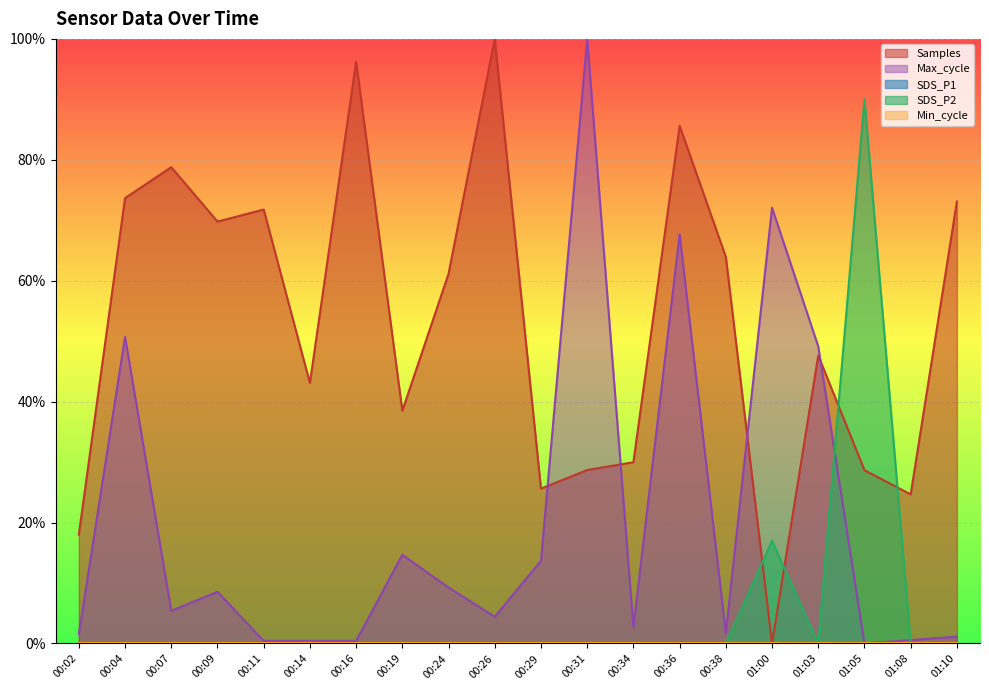

Reading left to right, list all the values displayed in this chart.

SDS_P2: 00:02=0.0	00:04=0.0	00:07=0.0	00:09=0.0	00:11=0.0	00:14=0.0	00:16=0.0	00:19=0.0	00:24=0.0	00:26=0.0	00:29=0.0	00:31=0.0	00:34=0.0	00:36=0.0	00:38=0.0	01:00=17.0	01:03=0.0	01:05=90.0	01:08=0.0	01:10=0.0
Max_cycle: 00:02=1.6	00:04=50.7	00:07=5.4	00:09=8.5	00:11=0.4	00:14=0.4	00:16=0.4	00:19=14.7	00:24=9.3	00:26=4.4	00:29=13.7	00:31=100.0	00:34=2.7	00:36=67.7	00:38=1.7	01:00=72.1	01:03=49.1	01:05=0.0	01:08=0.6	01:10=1.1
Samples: 00:02=18.0	00:04=73.7	00:07=78.8	00:09=69.8	00:11=71.8	00:14=43.1	00:16=96.2	00:19=38.5	00:24=61.2	00:26=100.0	00:29=25.6	00:31=28.7	00:34=30.0	00:36=85.6	00:38=63.9	01:00=0.0	01:03=47.6	01:05=28.7	01:08=24.7	01:10=73.1